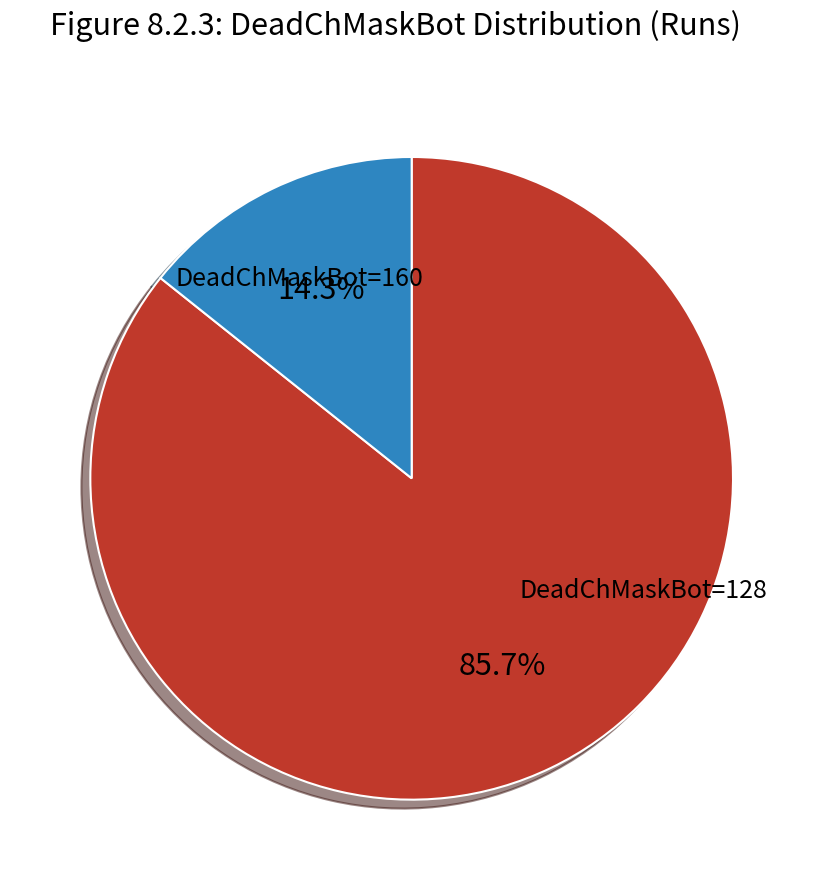

Is there a majority slice in this chart?

Yes